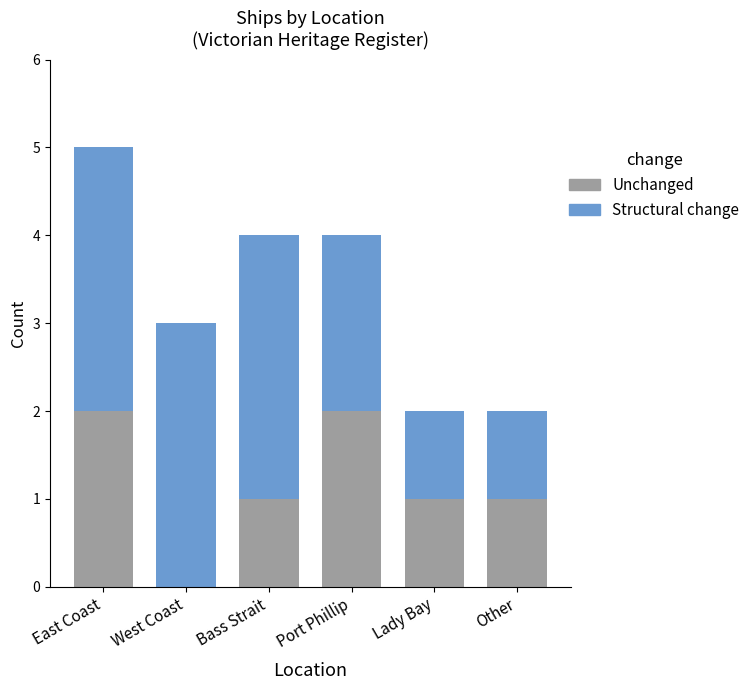

What is the total value across all series at Bass Strait?

4